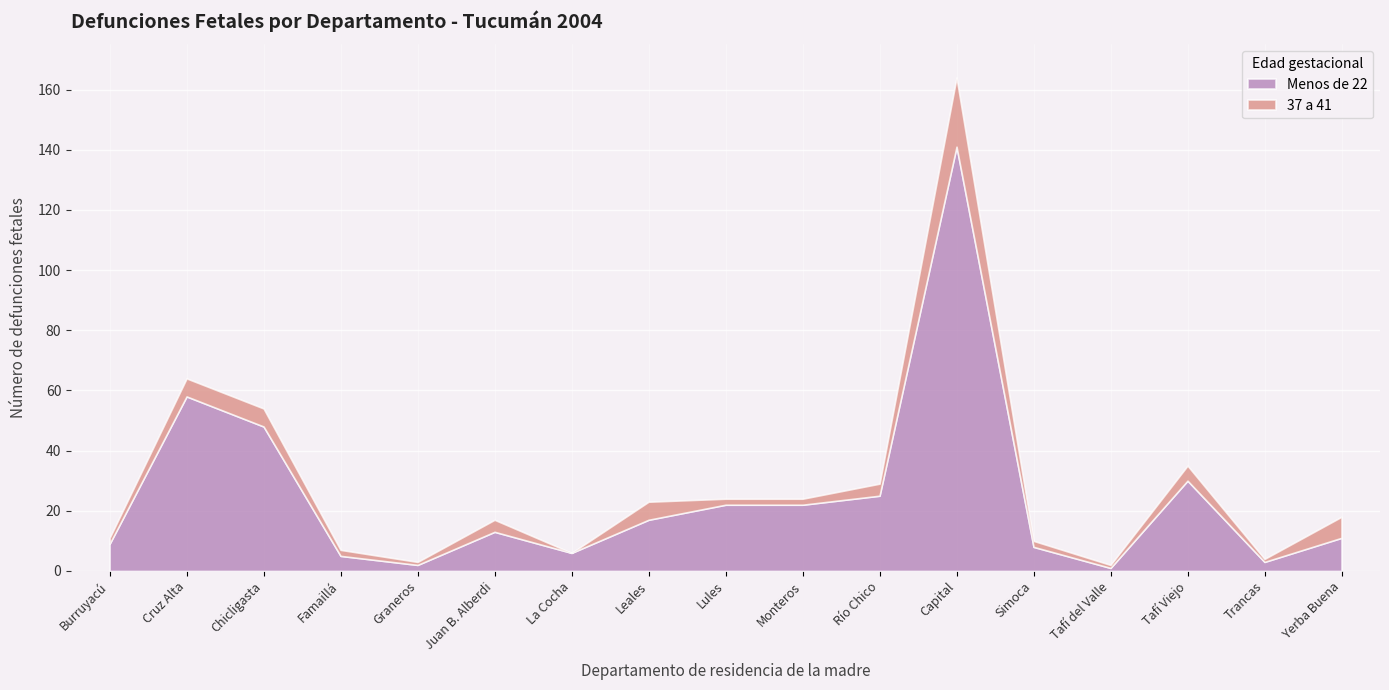

Is it true that 37 a 41 equals 2 at Monteros?

True